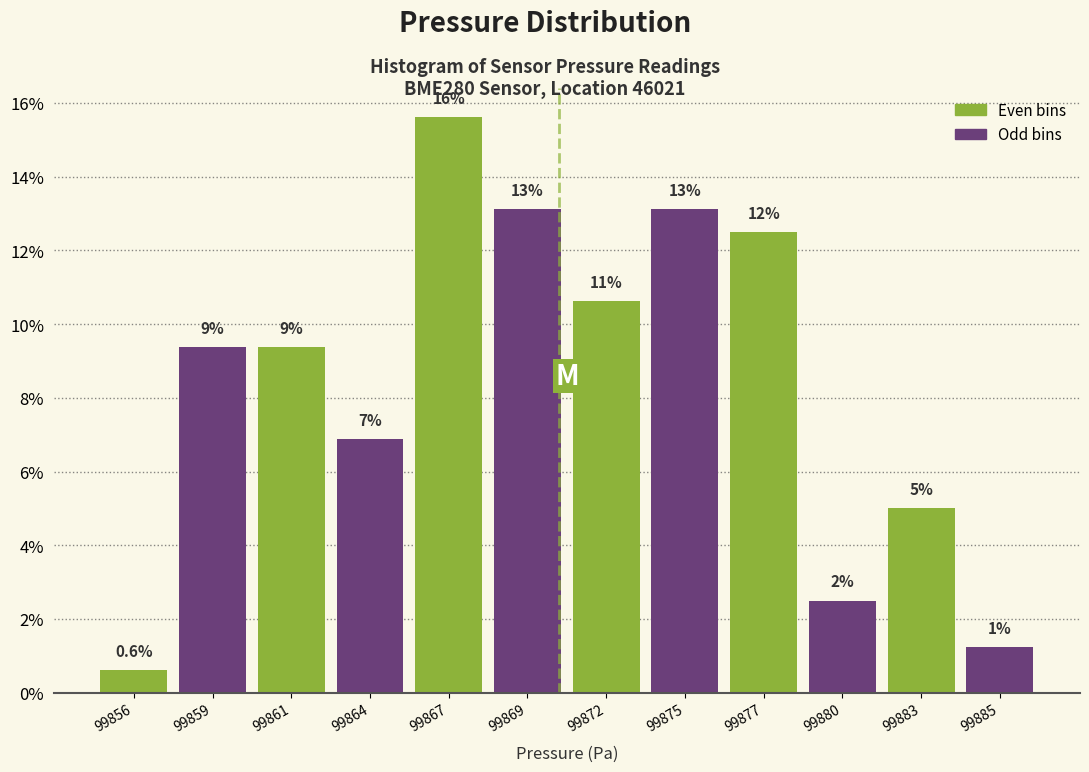

How many bars are there in total?

12